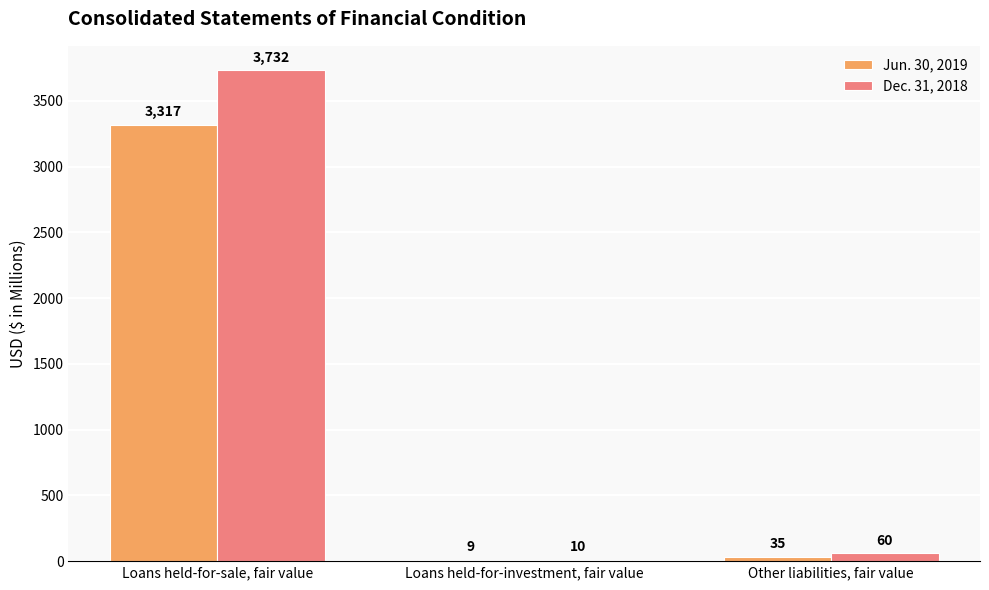

How many series are shown in this chart?

2